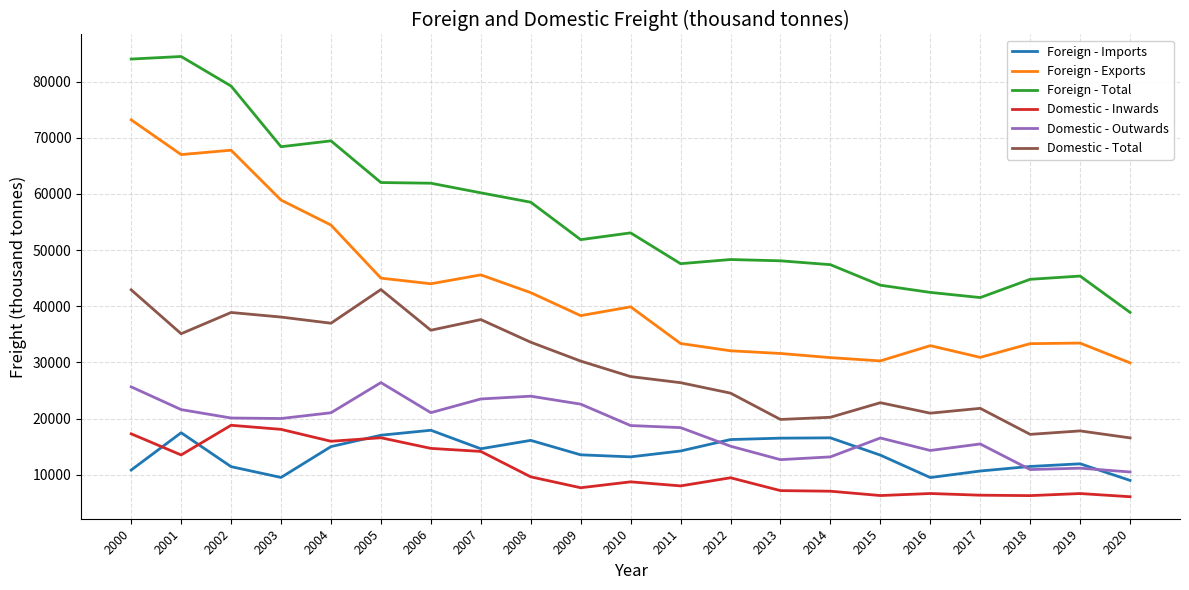

Rank the series at 2020 from lowest to highest value.

Domestic - Inwards, Foreign - Imports, Domestic - Outwards, Domestic - Total, Foreign - Exports, Foreign - Total